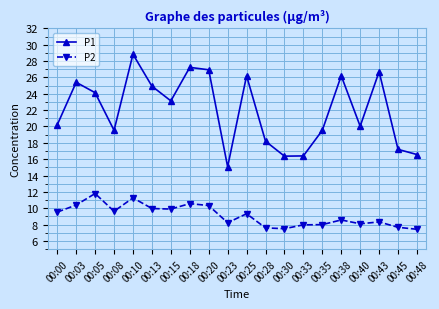

The P2 series shows 12.8 at 00:35. True or false?

False